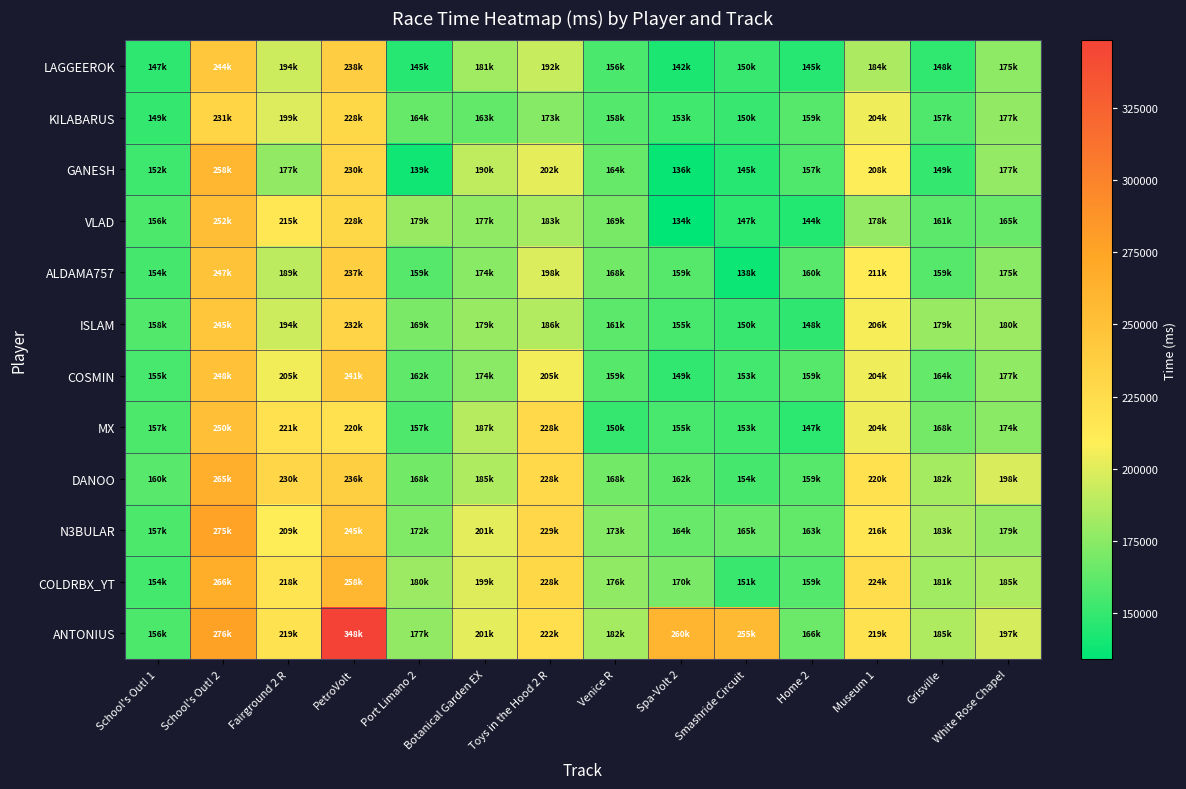

How many categories are shown in the chart?

14